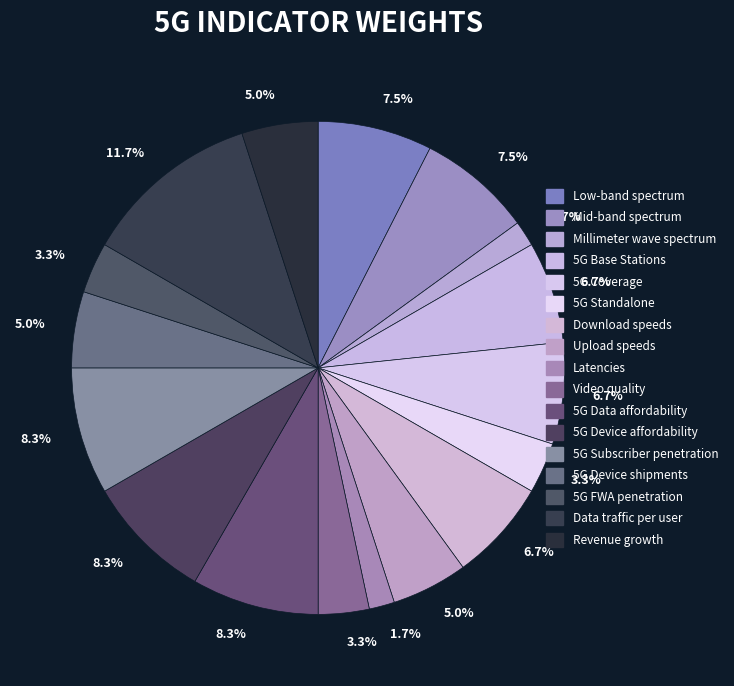

To the nearest percent, what percentage of the pie is Video quality?

3%